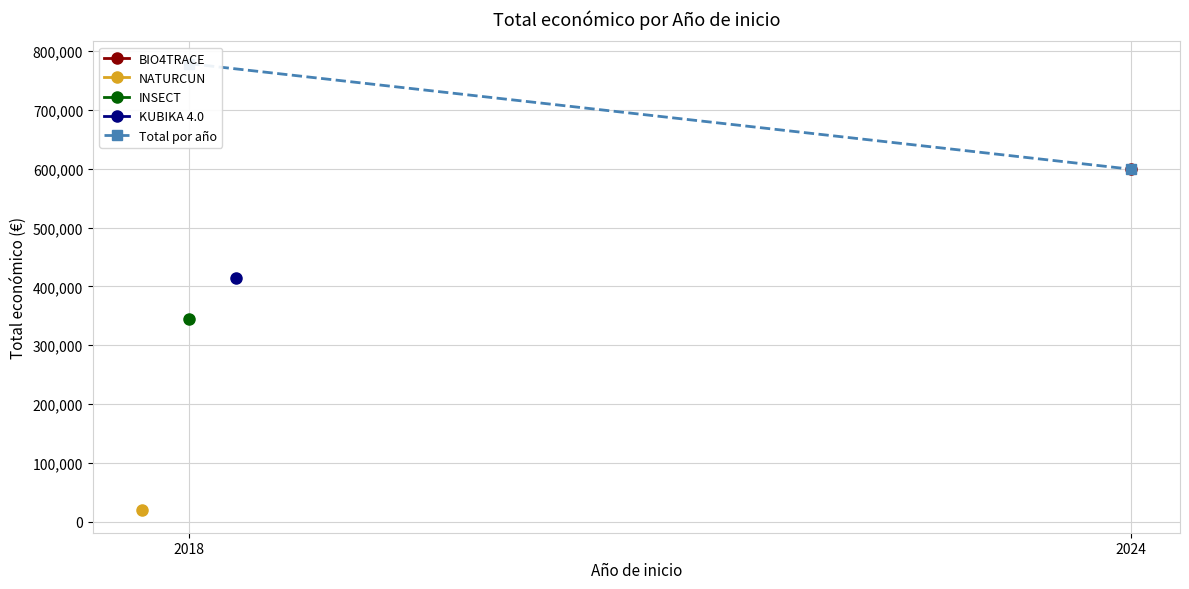

What is the difference between the values at 2024 and 2018?

179247